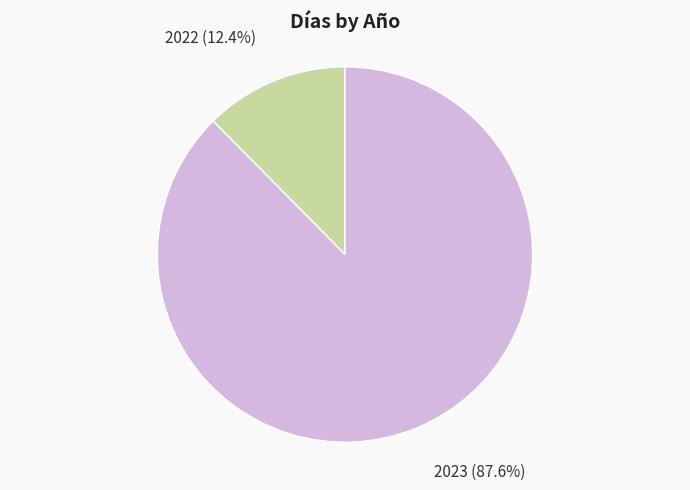

Is there a majority slice in this chart?

Yes